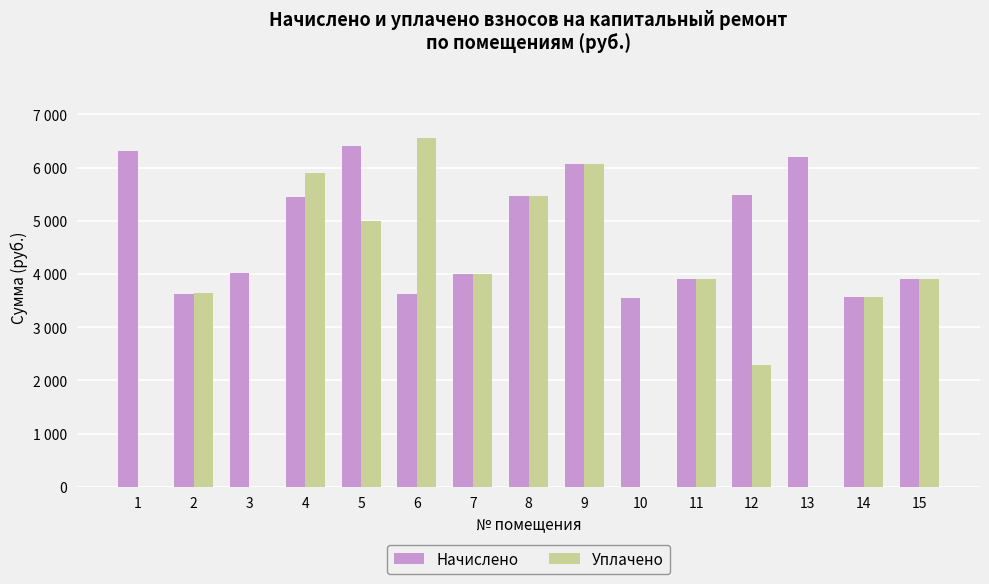

Which series has the largest total across all categories?

Начислено